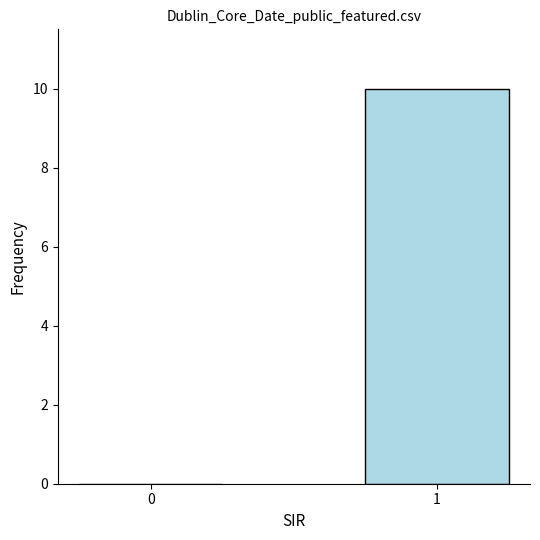

What is the change in value from 0 to 1?

+10